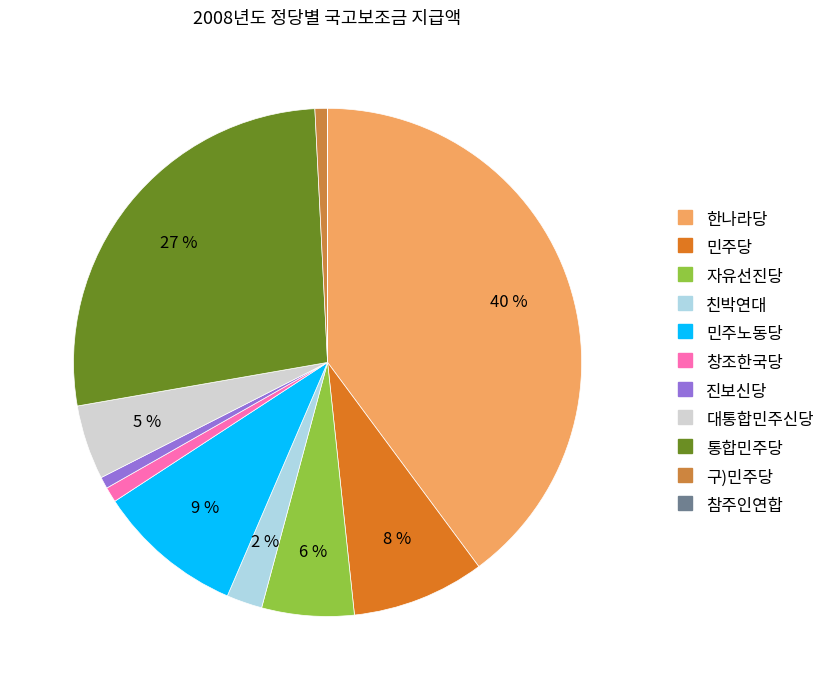

Count the number of slices in the pie.

11